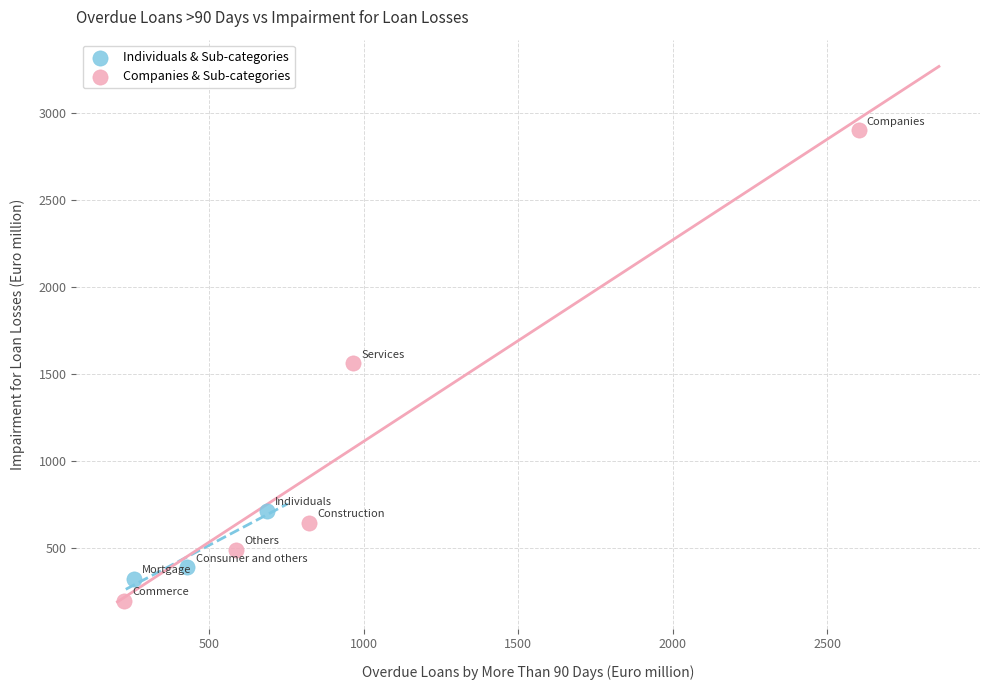

Which series has the widest spread of Y values?

Companies & Sub-categories